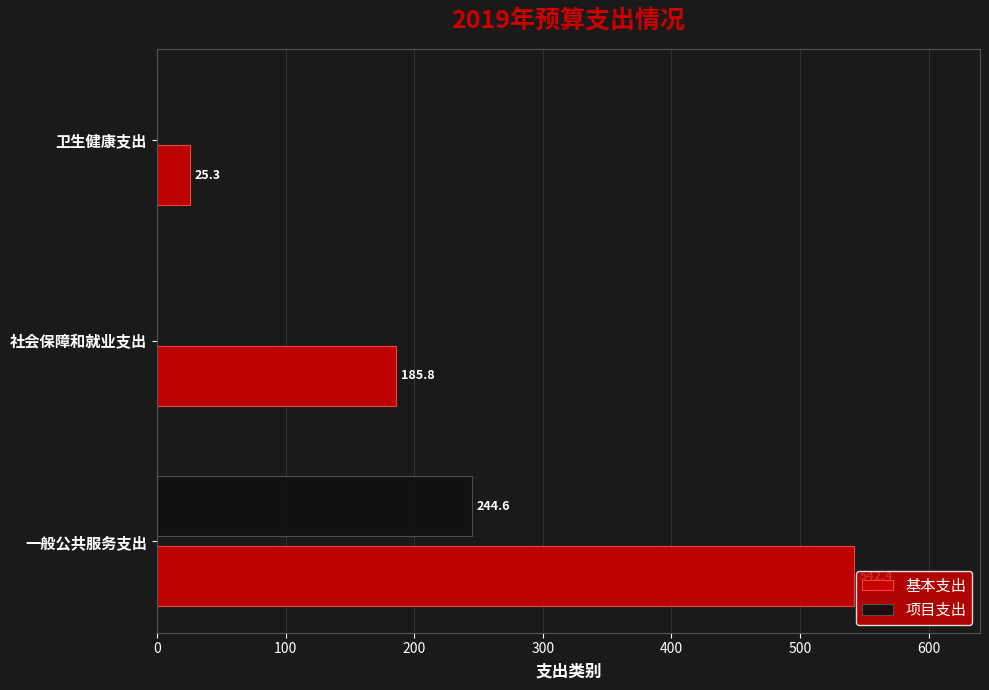

What is the sum of all 基本支出 values?

753.5